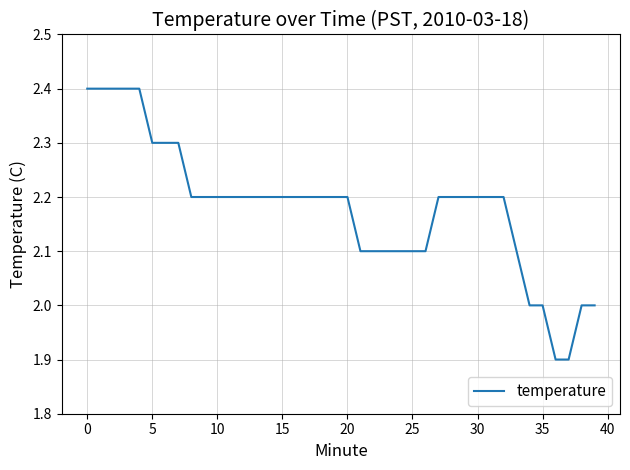

What is the greatest value displayed?

2.4